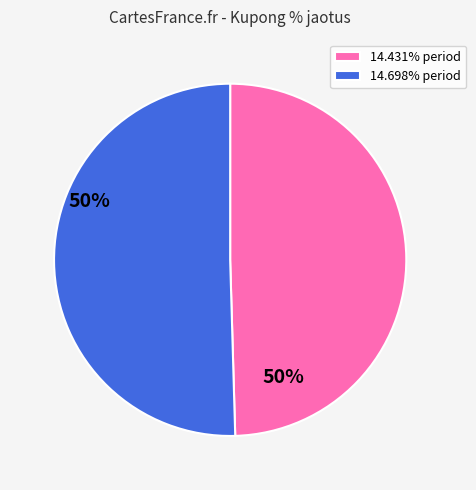

Approximately how many times larger is the value at 14.431% period compared to 14.698% period?

1.0